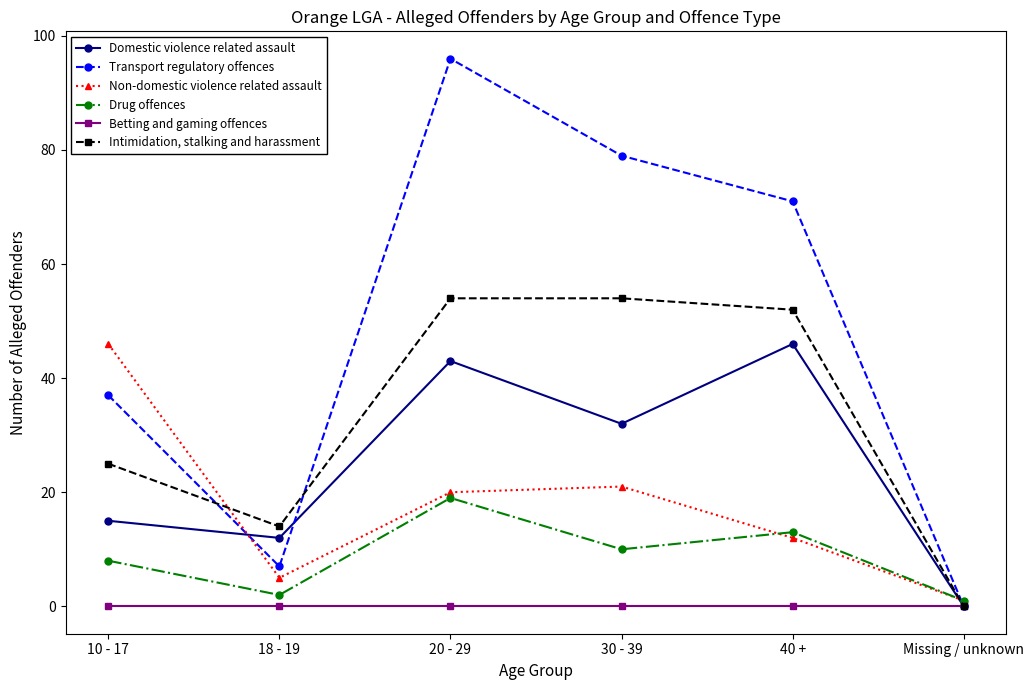

Rank the categories by Transport regulatory offences value from highest to lowest.

20 - 29, 30 - 39, 40 +, 10 - 17, 18 - 19, Missing / unknown